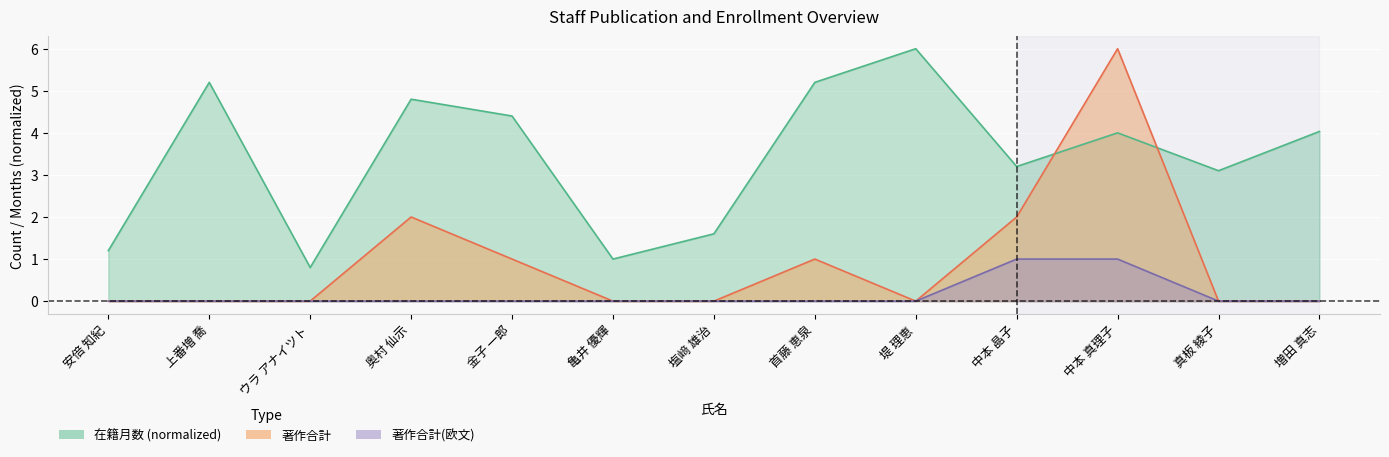

Which category has the highest value in the 在籍月数 series?

堤 理恵